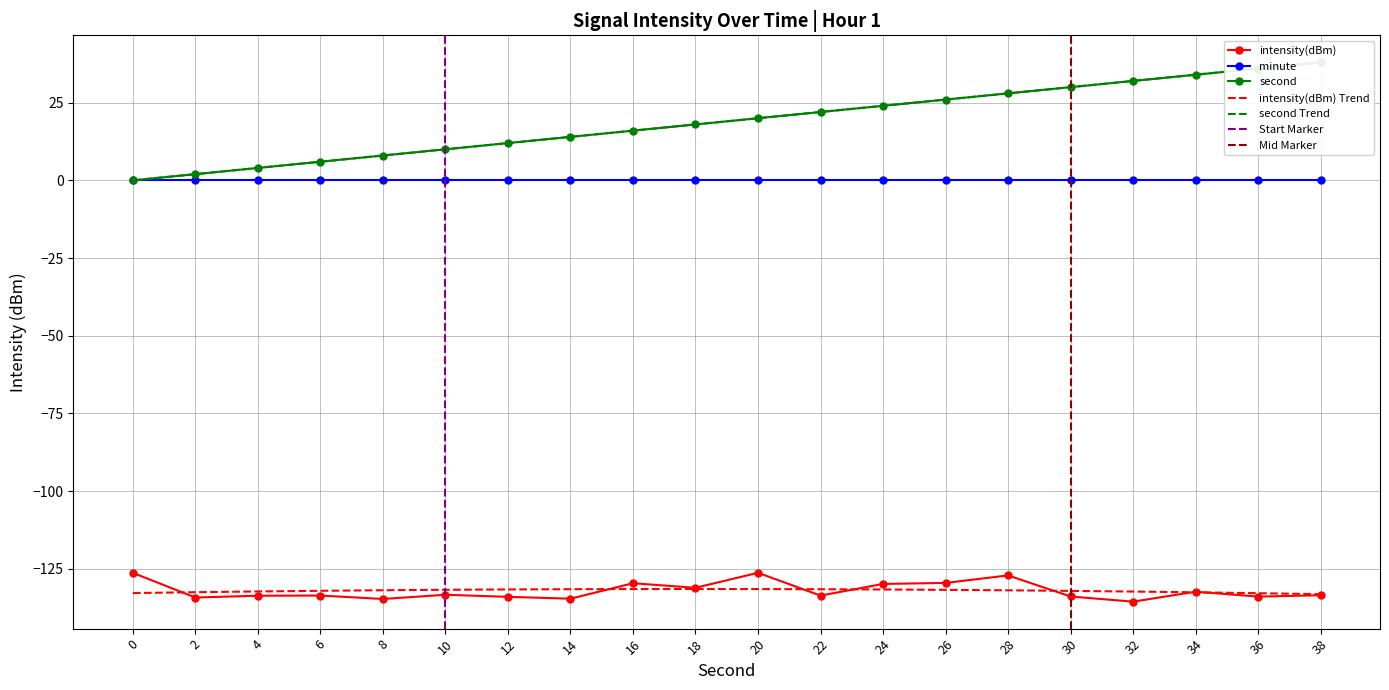

How many interior local valleys does the intensity(dBm) series have?

7